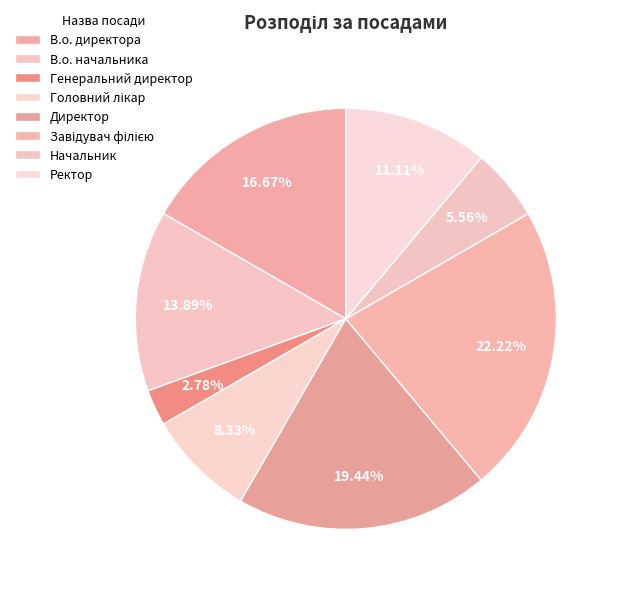

Combined, what portion of the pie is В.о. начальника and Головний лікар?

22.2%